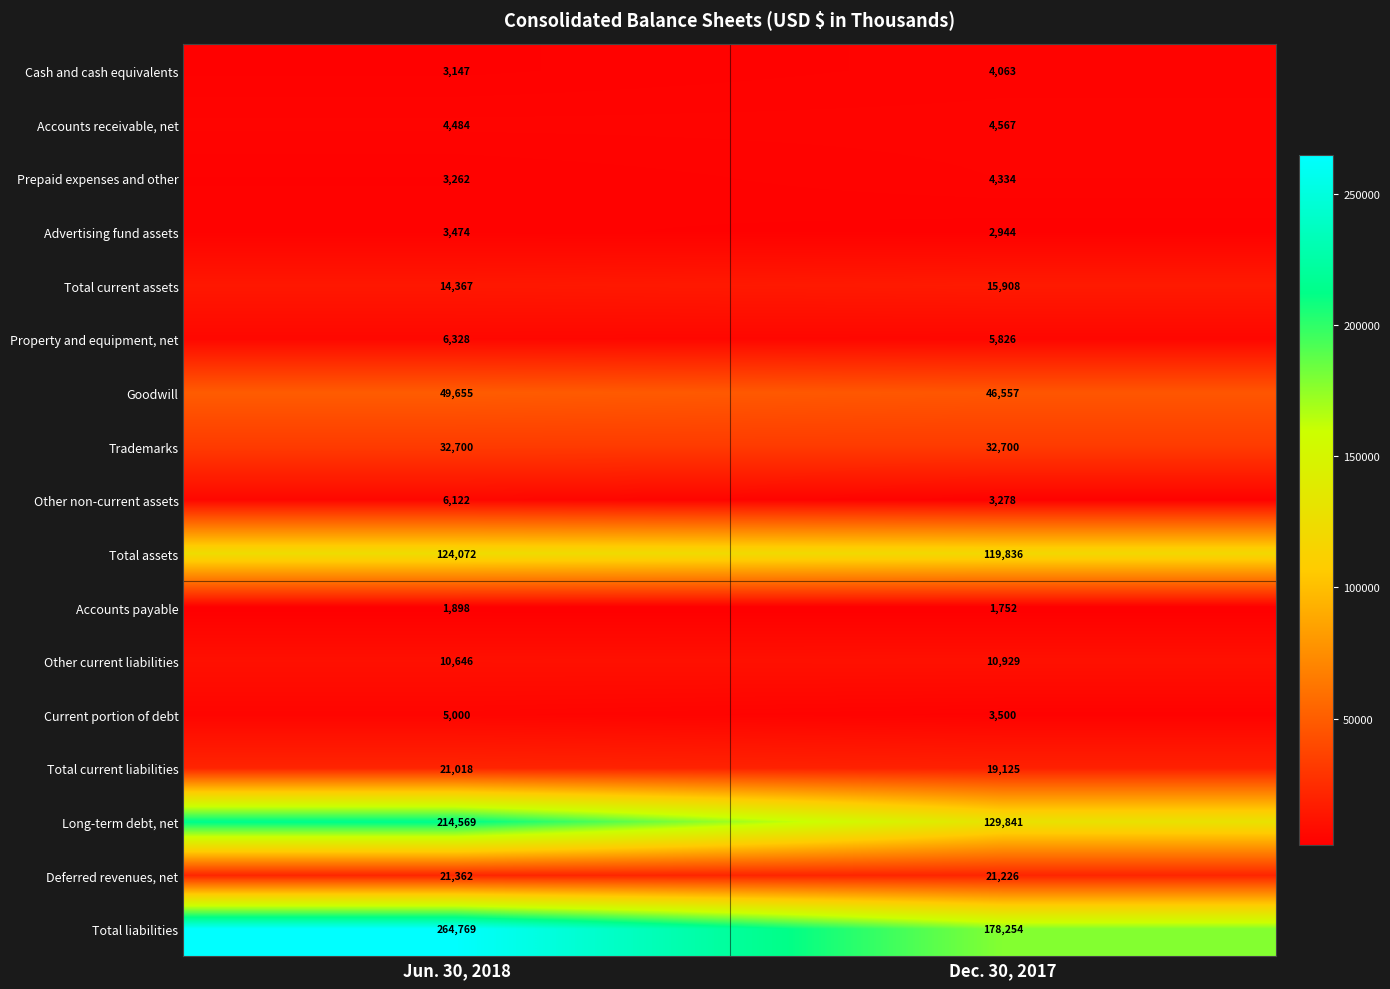

Rank the categories by Total assets value from highest to lowest.

Jun. 30, 2018, Dec. 30, 2017